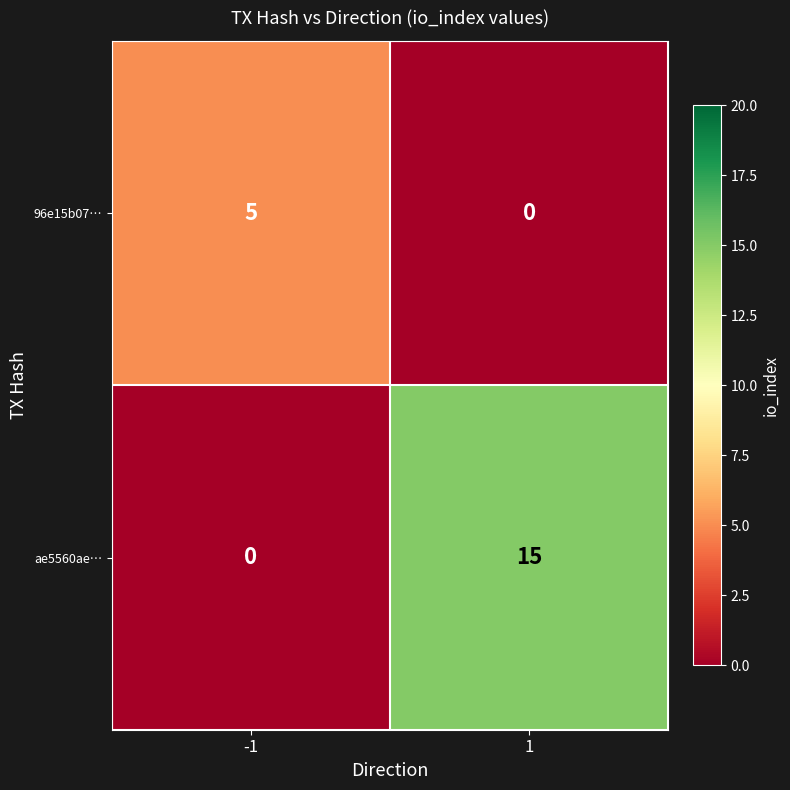

The value of 96e15b07… at -1 is 7. True or false?

False